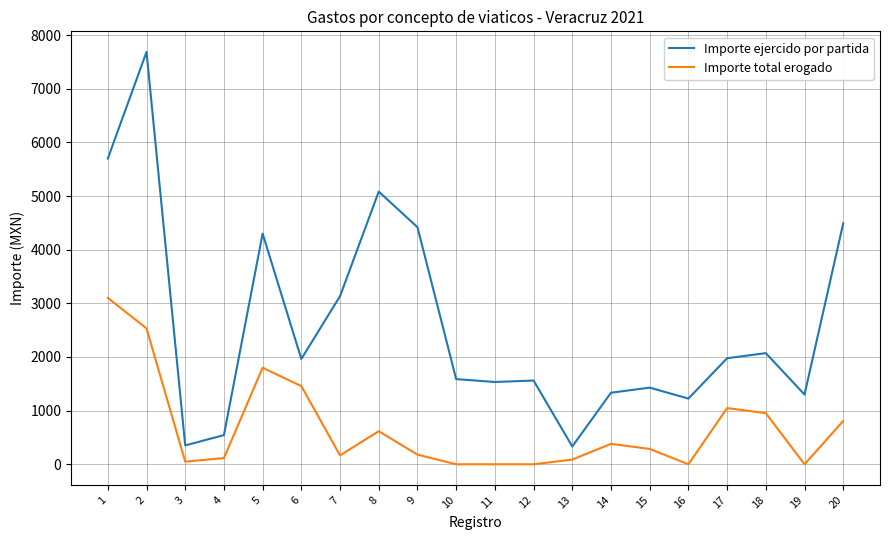

True or false: Importe ejercido por partida and Importe total erogado intersect in this chart.

False